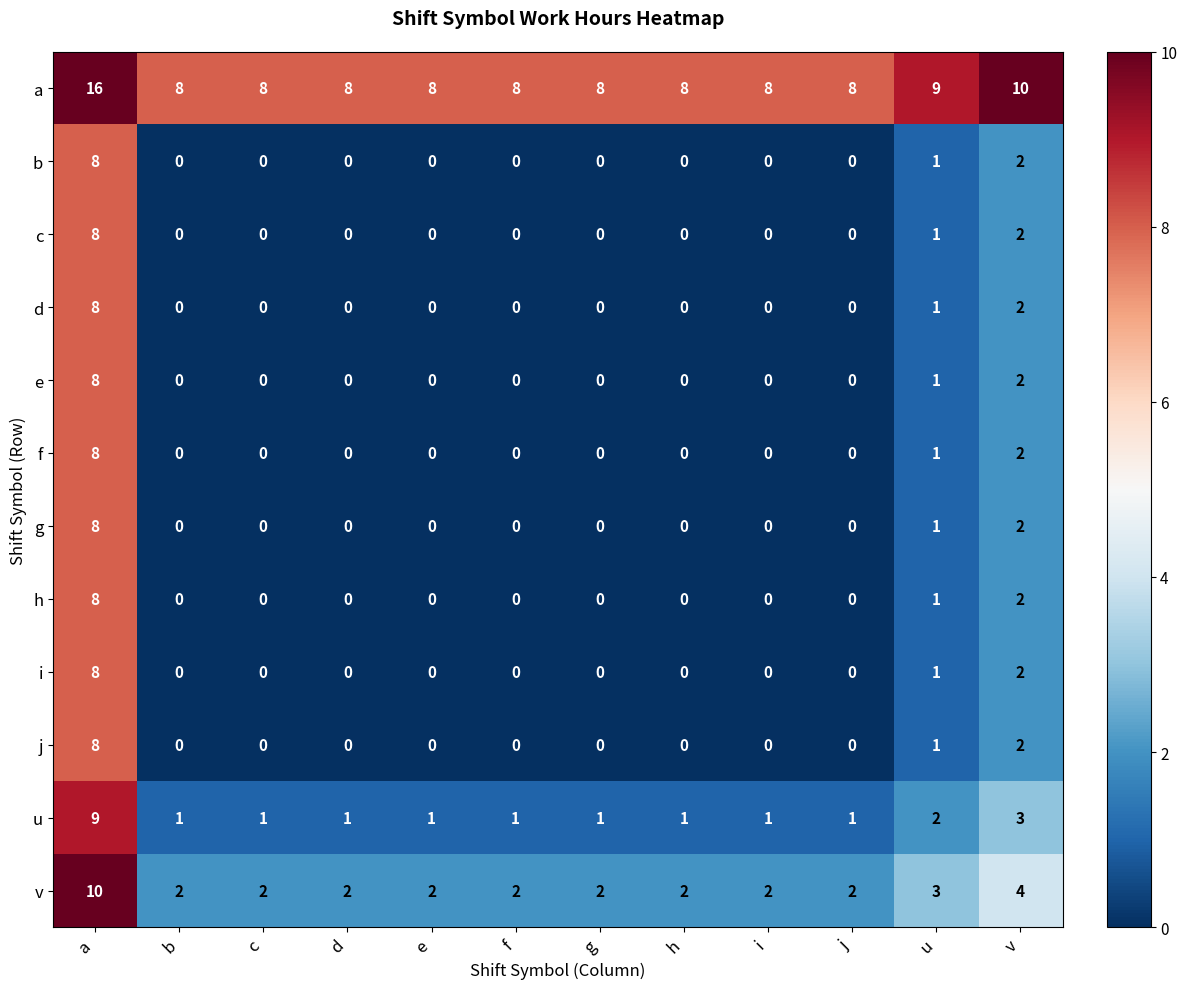

What is the total value across all series at a?

107